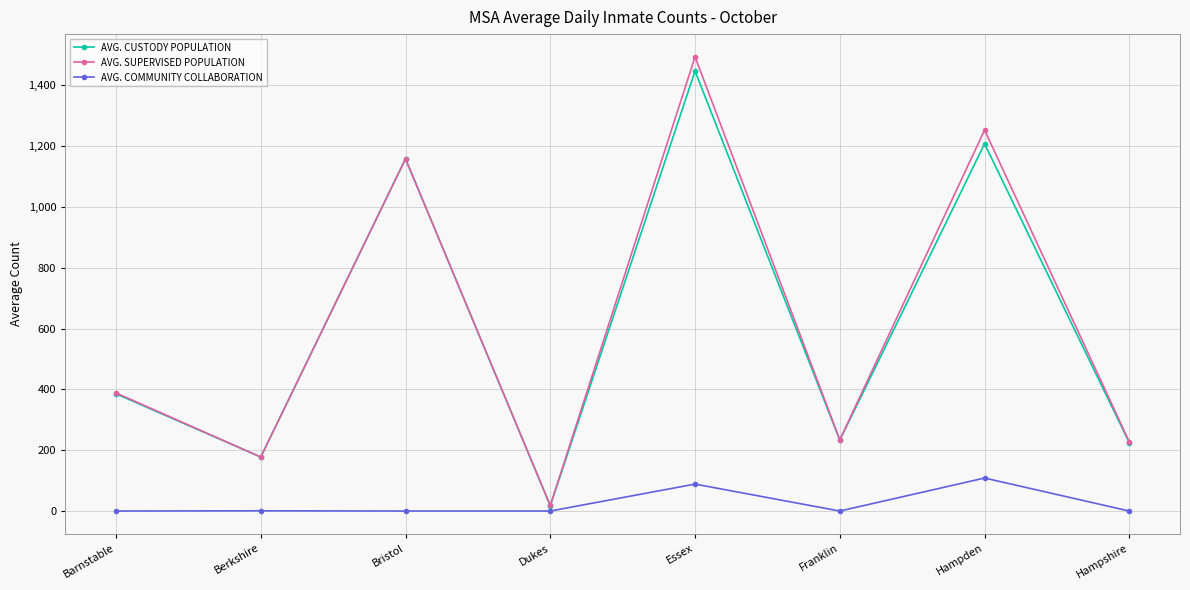

True or false: AVG. SUPERVISED POPULATION and AVG. COMMUNITY COLLABORATION intersect in this chart.

False